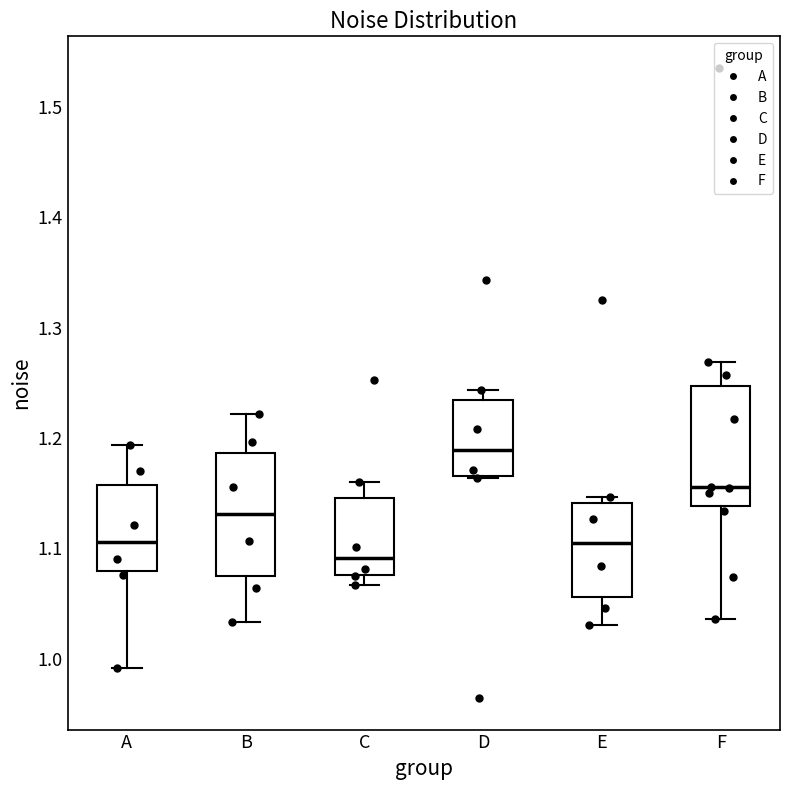

Reading left to right, read every box against the y-axis: the position of its median line, the range the box covers, and the ends of its whiskers. The values are not printed on the chart, so give them approximately, as read against the axis.

A: median 1.11, box 1.08 to 1.16, whiskers 0.99 to 1.19
B: median 1.13, box 1.08 to 1.19, whiskers 1.03 to 1.22
C: median 1.09, box 1.08 to 1.15, whiskers 1.07 to 1.16
D: median 1.19, box 1.17 to 1.23, whiskers 1.16 to 1.24
E: median 1.11, box 1.06 to 1.14, whiskers 1.03 to 1.15
F: median 1.16, box 1.14 to 1.25, whiskers 1.04 to 1.27